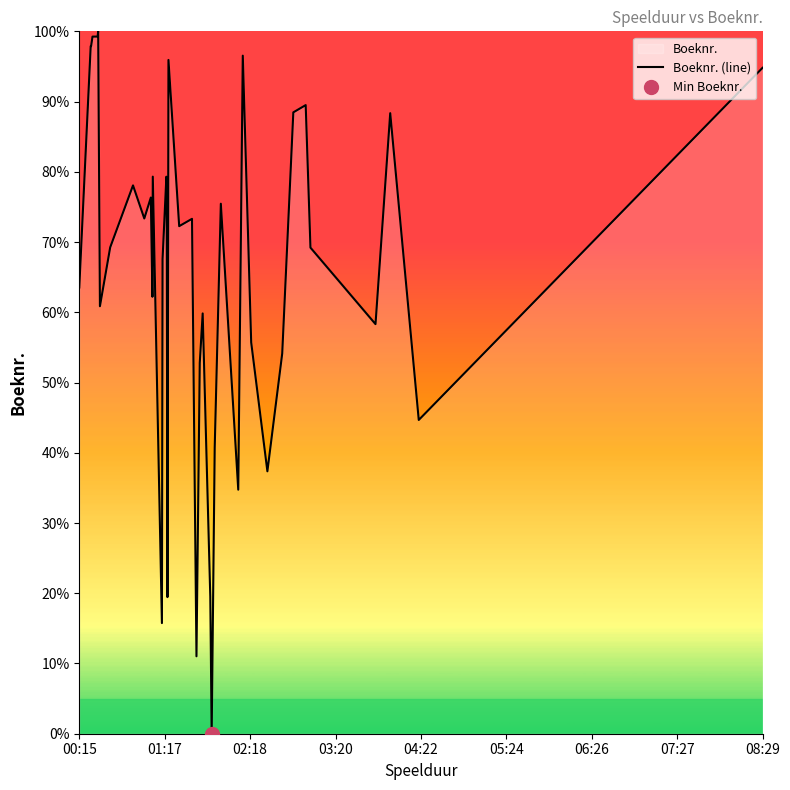

The value at 23 is 78.3. True or false?

False